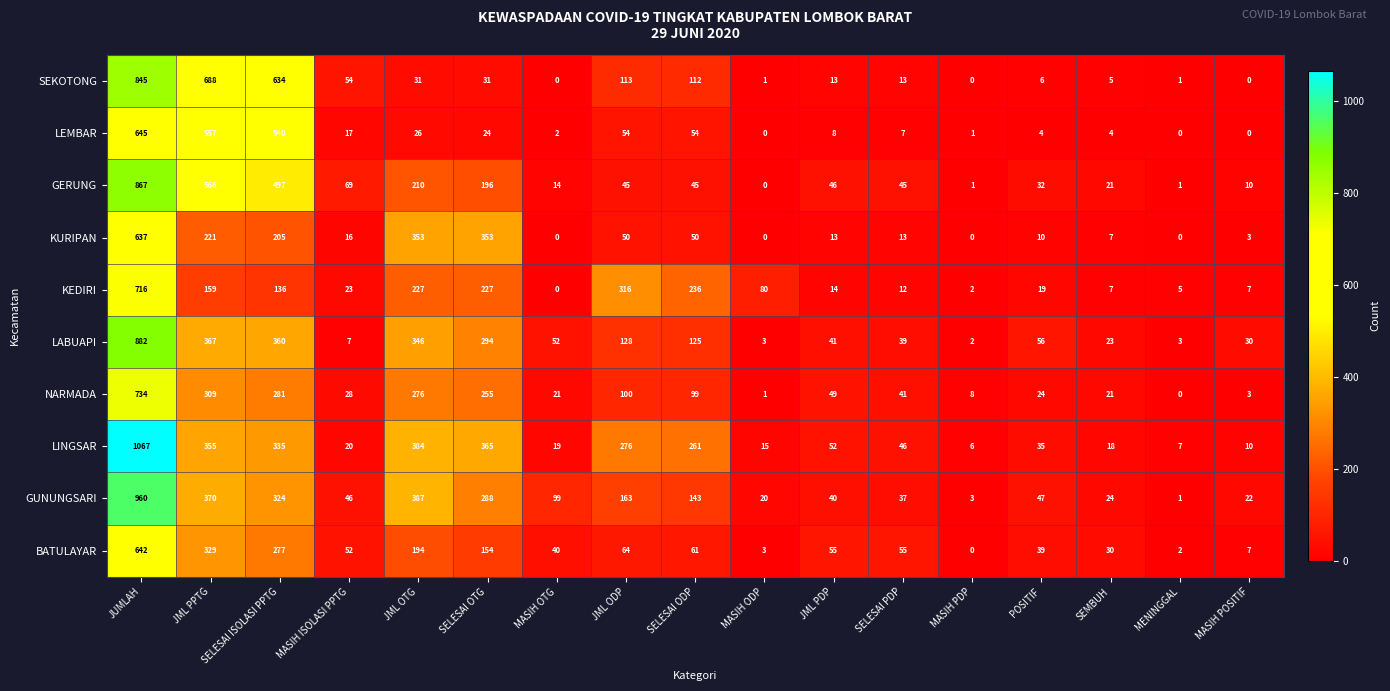

Is it true that KEDIRI equals 0 at MASIH OTG?

True